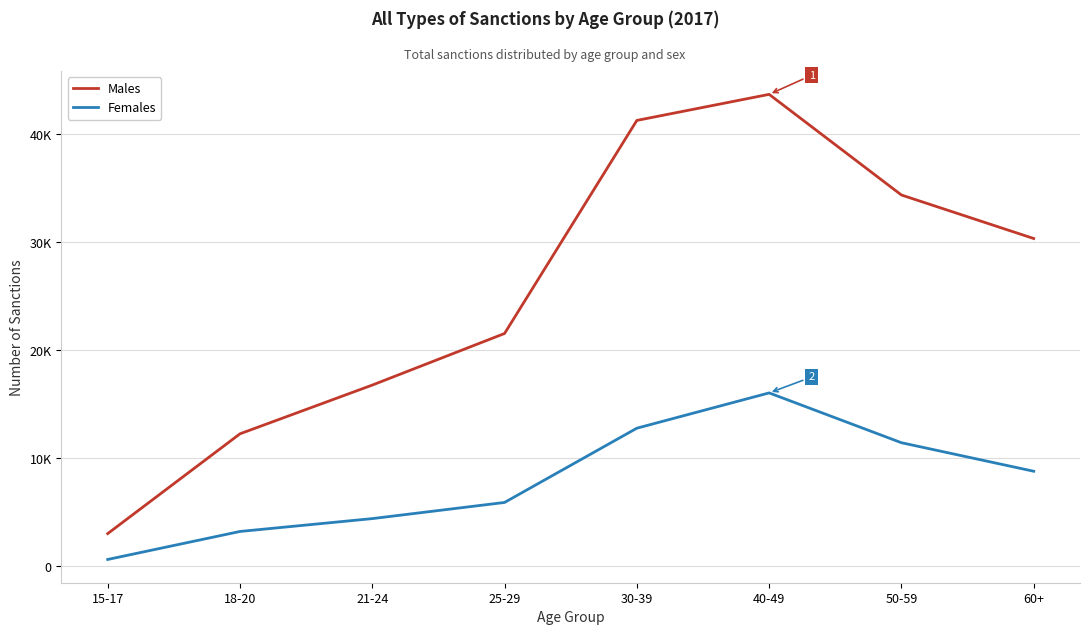

What are all the series names shown in the legend?

Males, Females